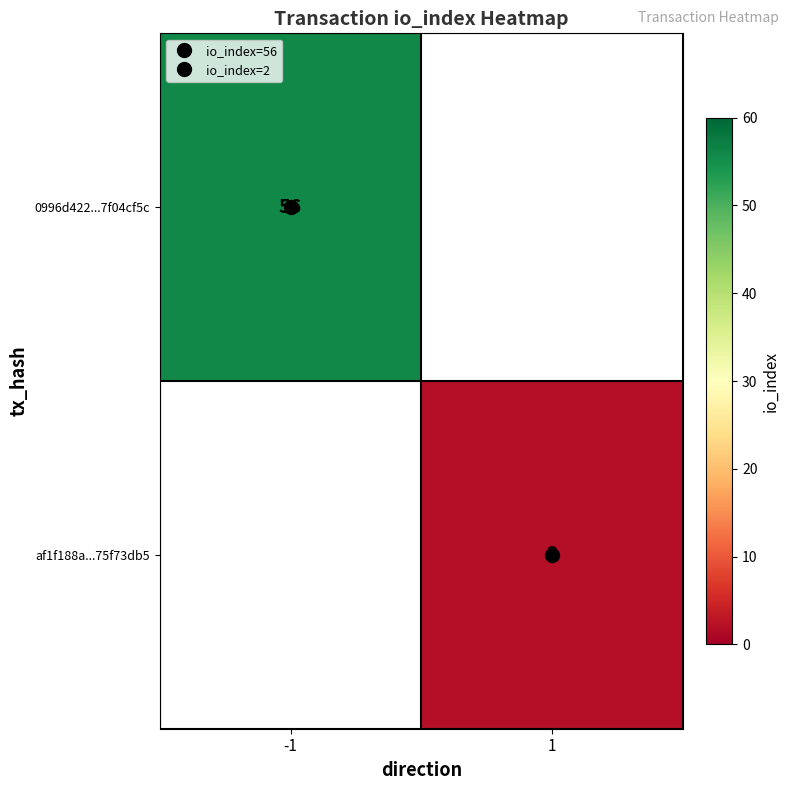

What is the approximate value of 0996d422...7f04cf5c at -1?

56.0